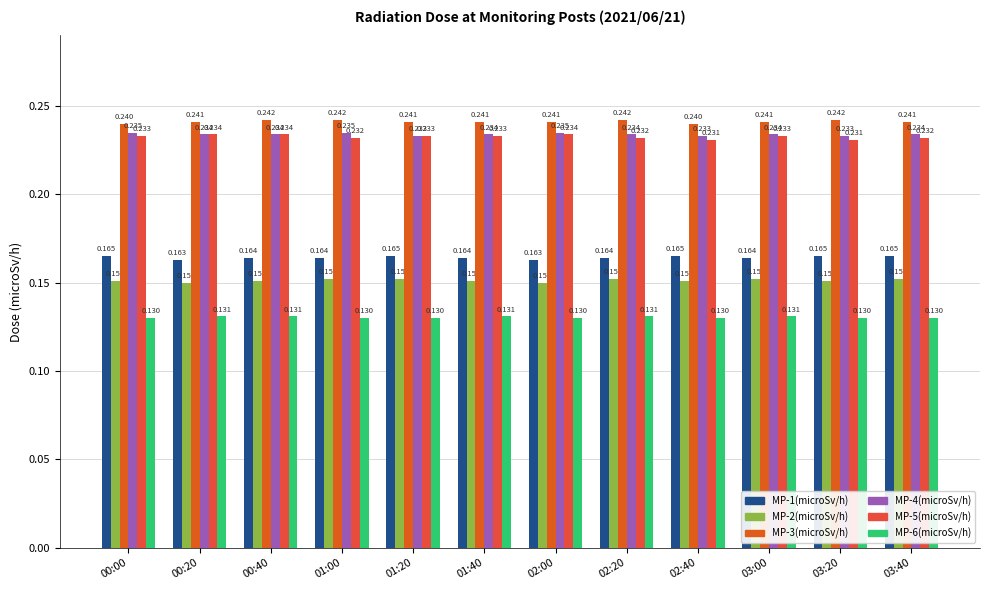

Does the chart contain any negative values?

No